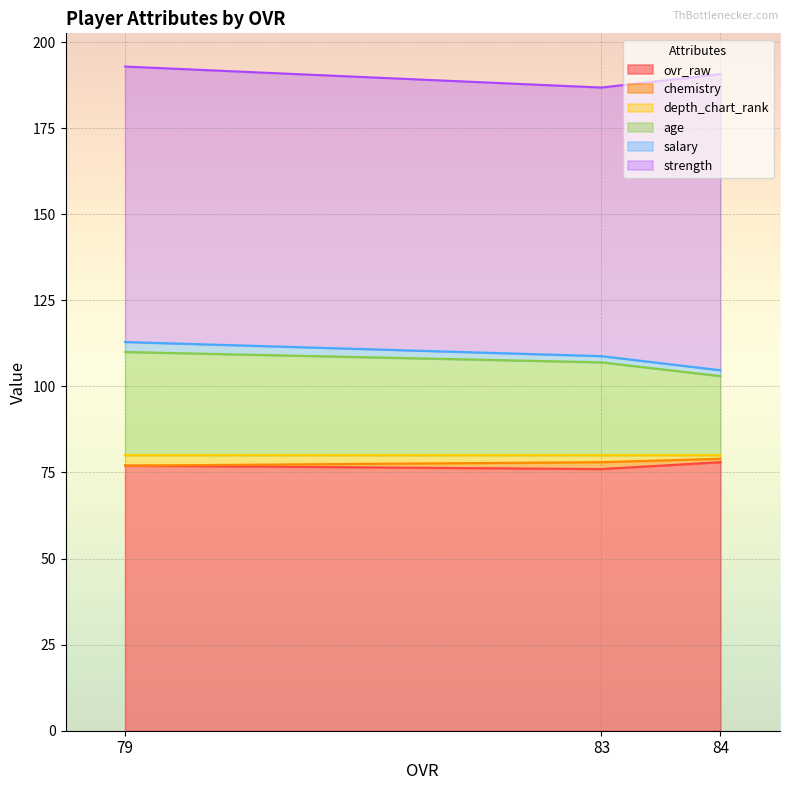

What is the highest value of the ovr_raw series?

78.0